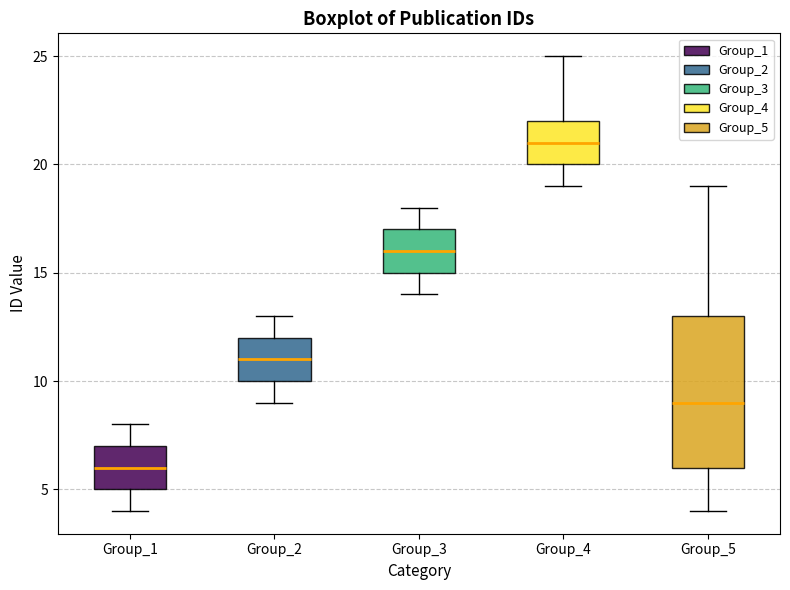

Where does the lower whisker of the box for Group_2 end on the y-axis? The values are not printed on the chart, so give them approximately, as read against the axis.

9